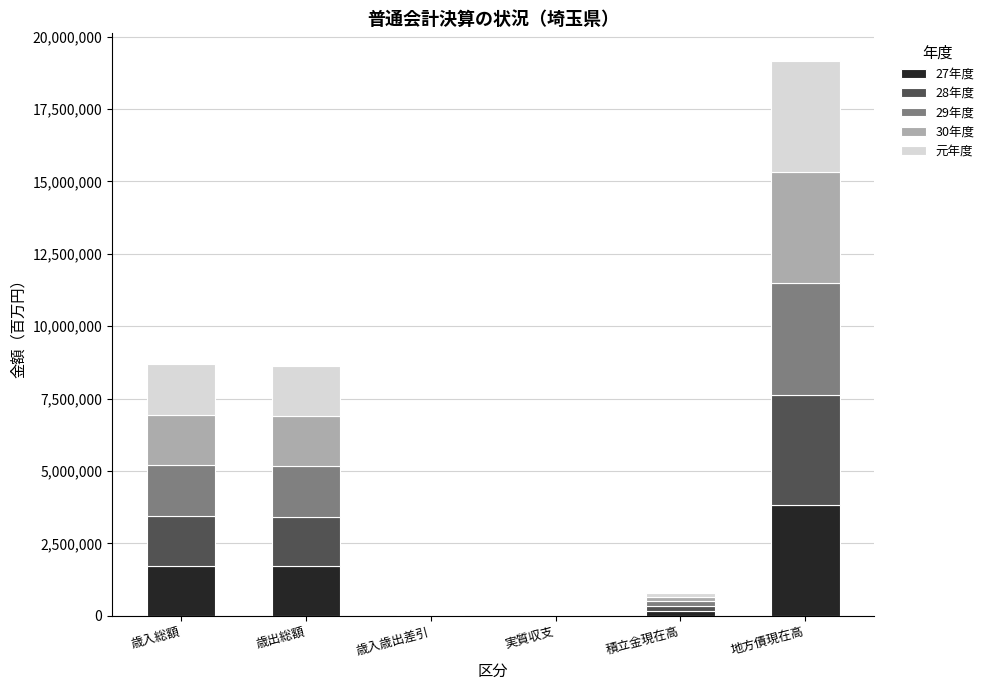

The 27年度 series shows 771638 at 歳出総額. True or false?

False